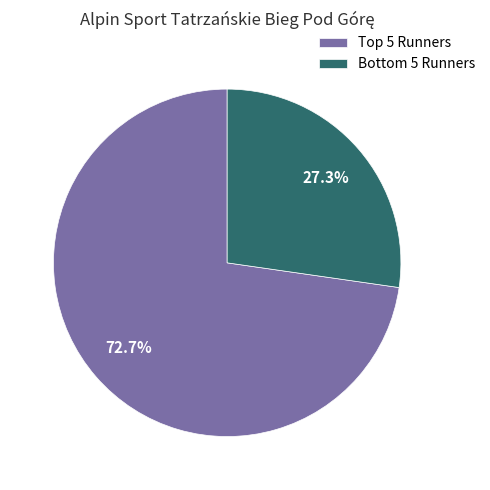

What is the smallest slice in the pie chart?

Bottom 5 Runners